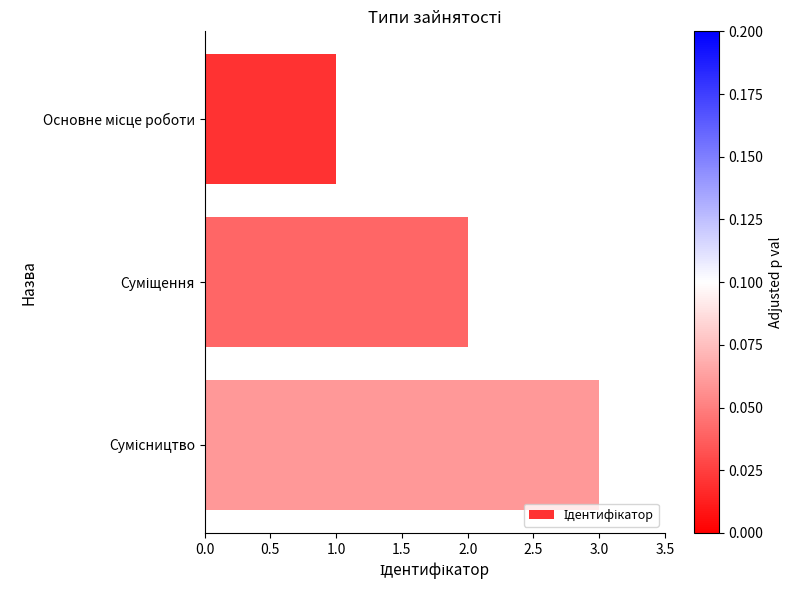

What is the greatest value displayed?

3